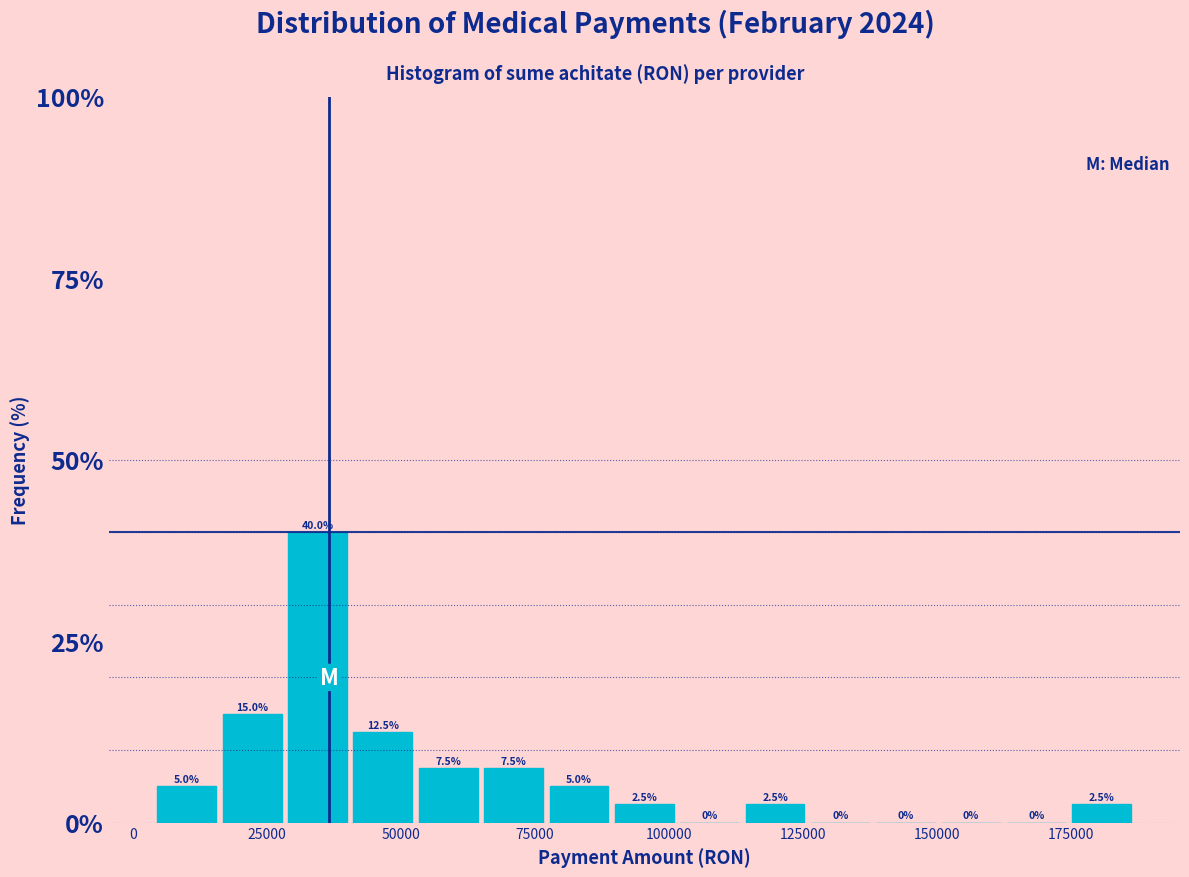

Around what value on the x-axis is the tallest bar? Give the approximate position of its centre, as read against the axis.

35000